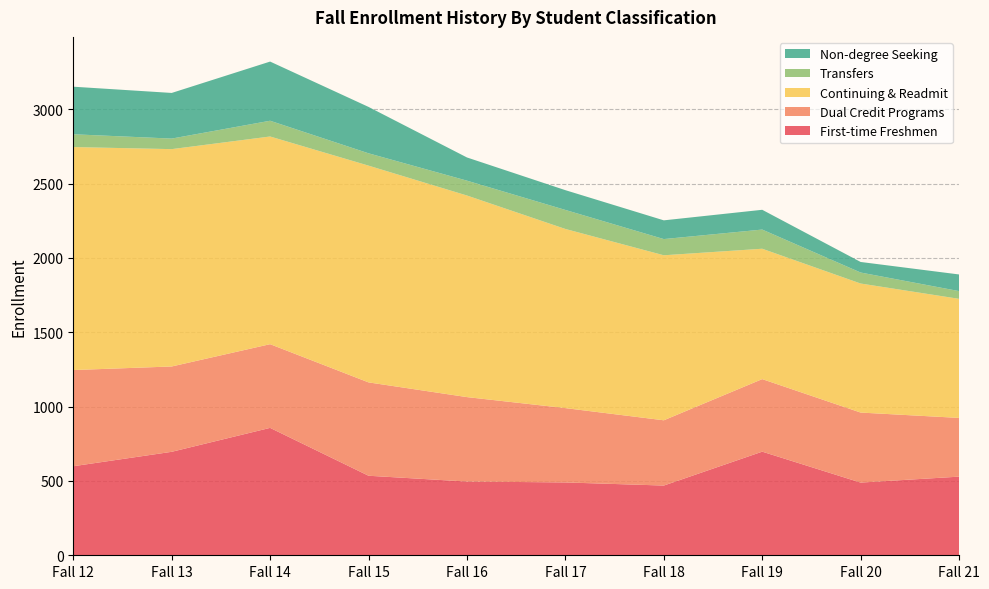

Reading left to right, extract all data points from this chart.

First-time Freshmen: Fall 12=599	Fall 13=696	Fall 14=857	Fall 15=535	Fall 16=496	Fall 17=490	Fall 18=469	Fall 19=697	Fall 20=489	Fall 21=529
Dual Credit Programs: Fall 12=647	Fall 13=574	Fall 14=563	Fall 15=628	Fall 16=568	Fall 17=500	Fall 18=439	Fall 19=488	Fall 20=471	Fall 21=395
Continuing & Readmit: Fall 12=1500	Fall 13=1462	Fall 14=1397	Fall 15=1458	Fall 16=1356	Fall 17=1205	Fall 18=1110	Fall 19=877	Fall 20=868	Fall 21=801
Transfers: Fall 12=86	Fall 13=71	Fall 14=106	Fall 15=83	Fall 16=100	Fall 17=128	Fall 18=109	Fall 19=129	Fall 20=74	Fall 21=52
Non-degree Seeking: Fall 12=320	Fall 13=307	Fall 14=398	Fall 15=312	Fall 16=156	Fall 17=133	Fall 18=126	Fall 19=133	Fall 20=71	Fall 21=112